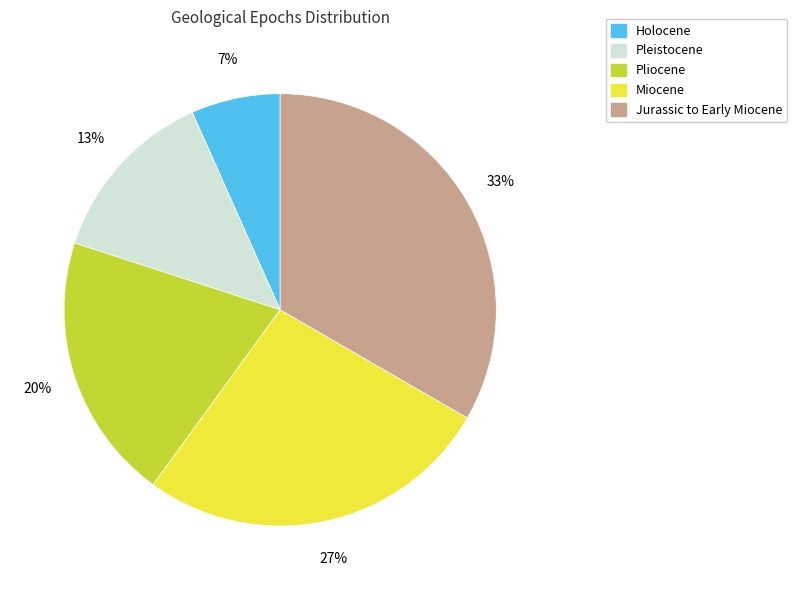

What percentage is the Pliocene slice, to the nearest percent?

20%